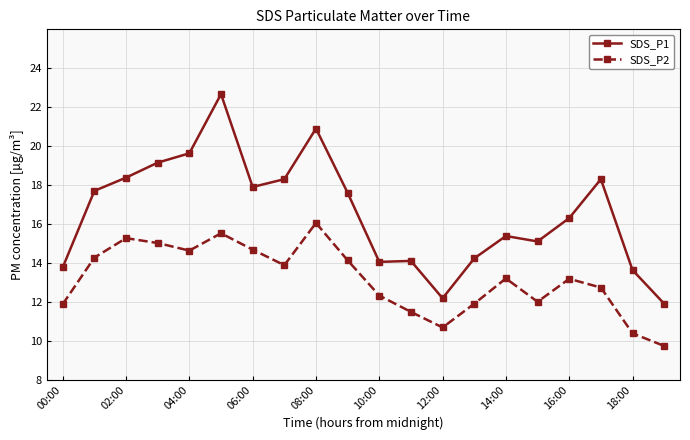

What are all the series names shown in the legend?

SDS_P1, SDS_P2